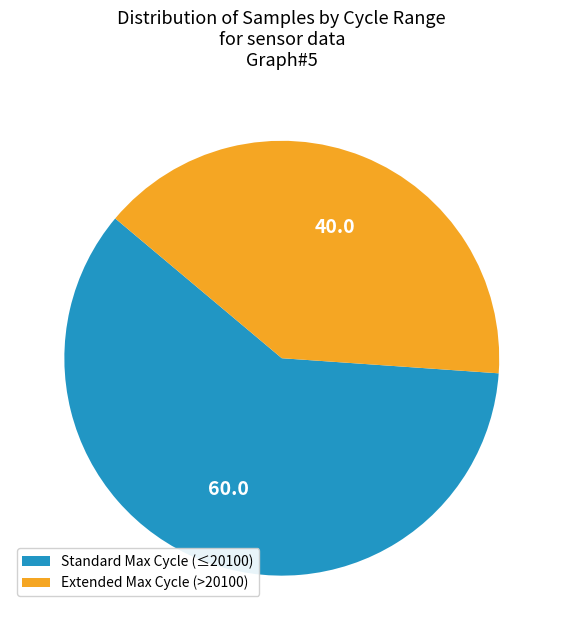

True or false: Standard Max Cycle (≤20100) accounts for 65% of the total.

False